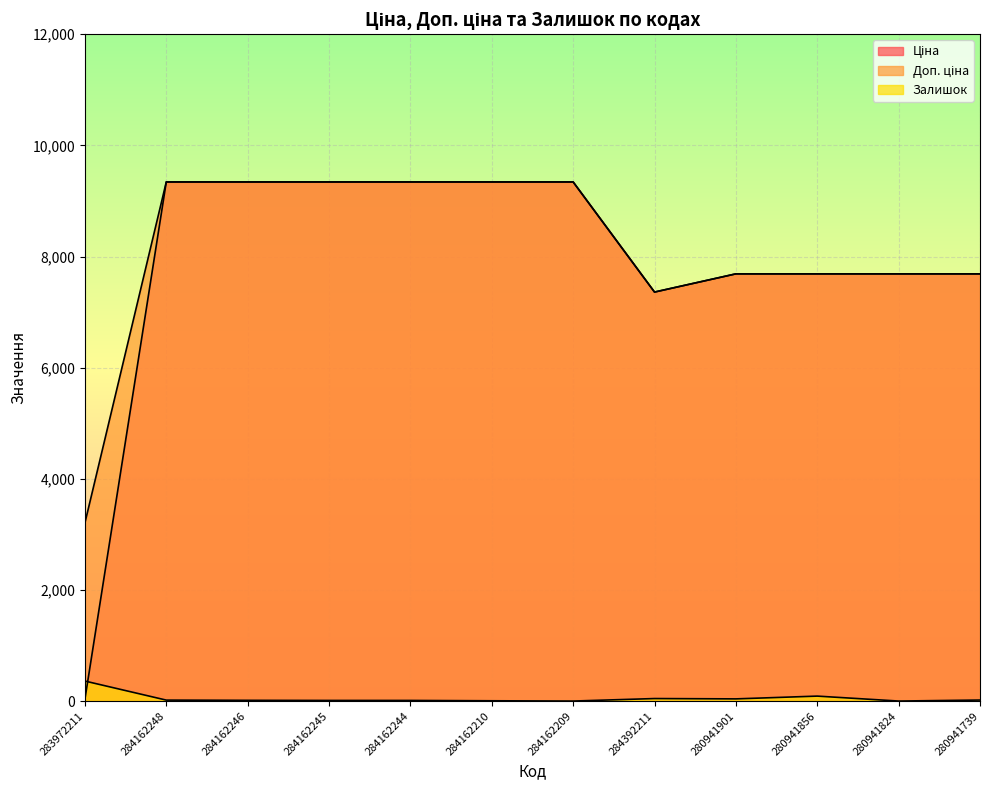

The value of Залишок at 284392211 is 45.0. True or false?

True